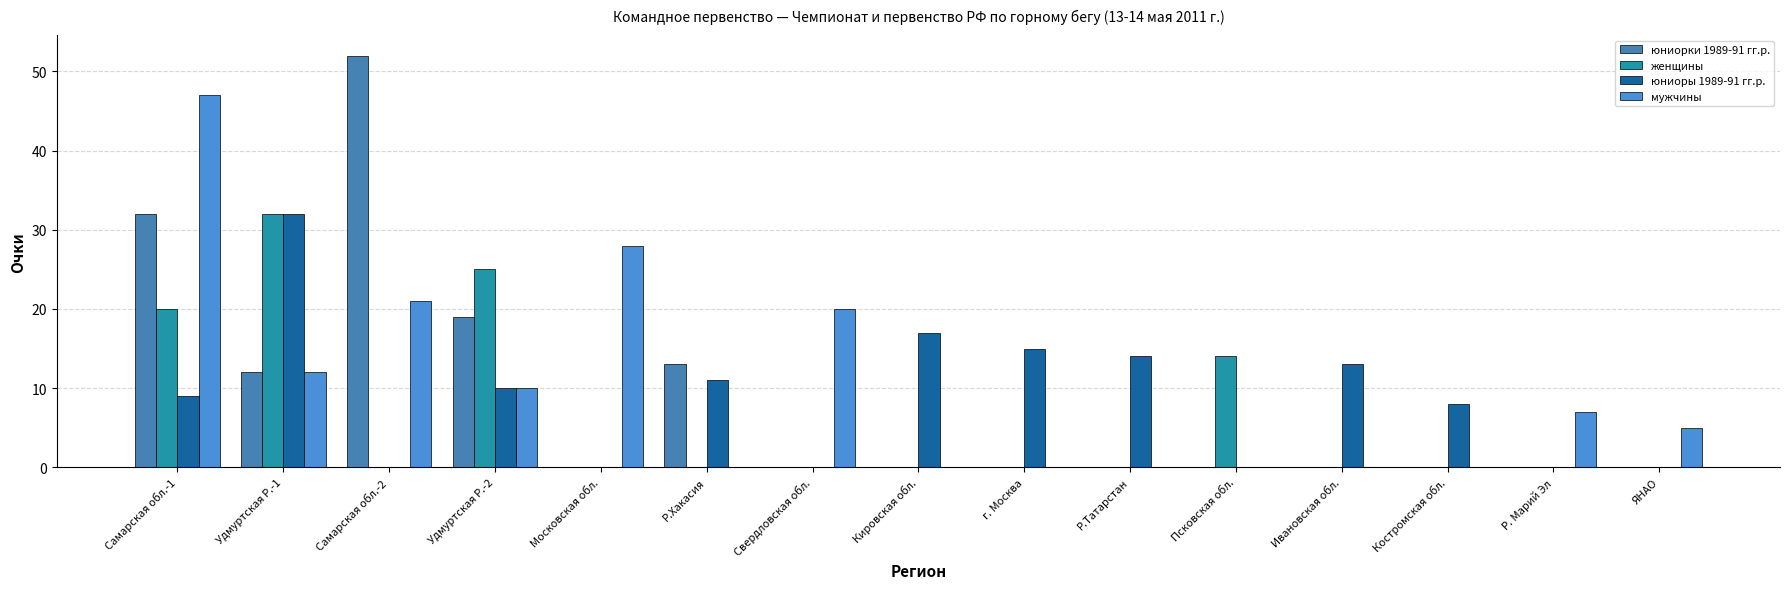

Are the bars grouped side by side (vs. stacked)?

Yes